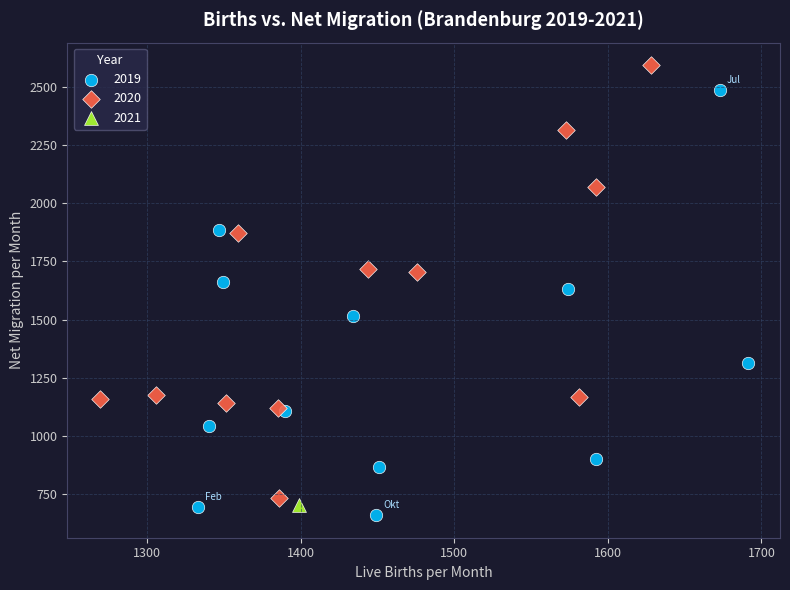

What are all the series names shown in the legend?

2019, 2020, 2021